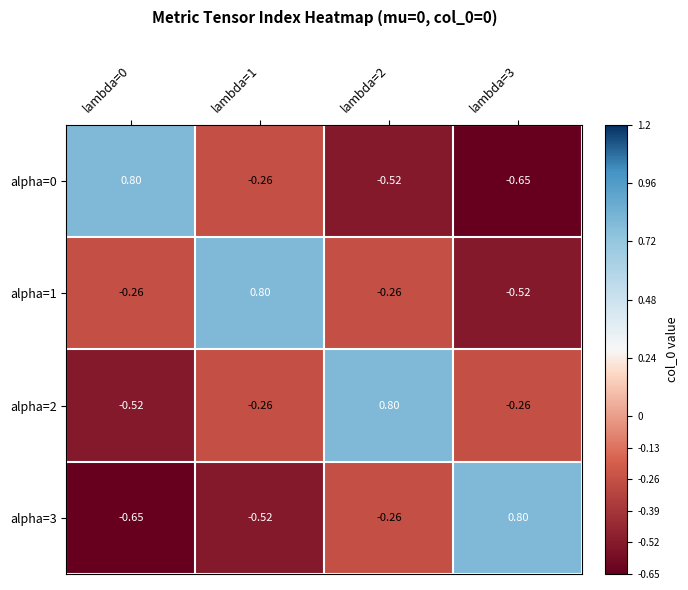

Is the value of alpha=2 at lambda=1 greater than the value of alpha=3 at lambda=3?

No